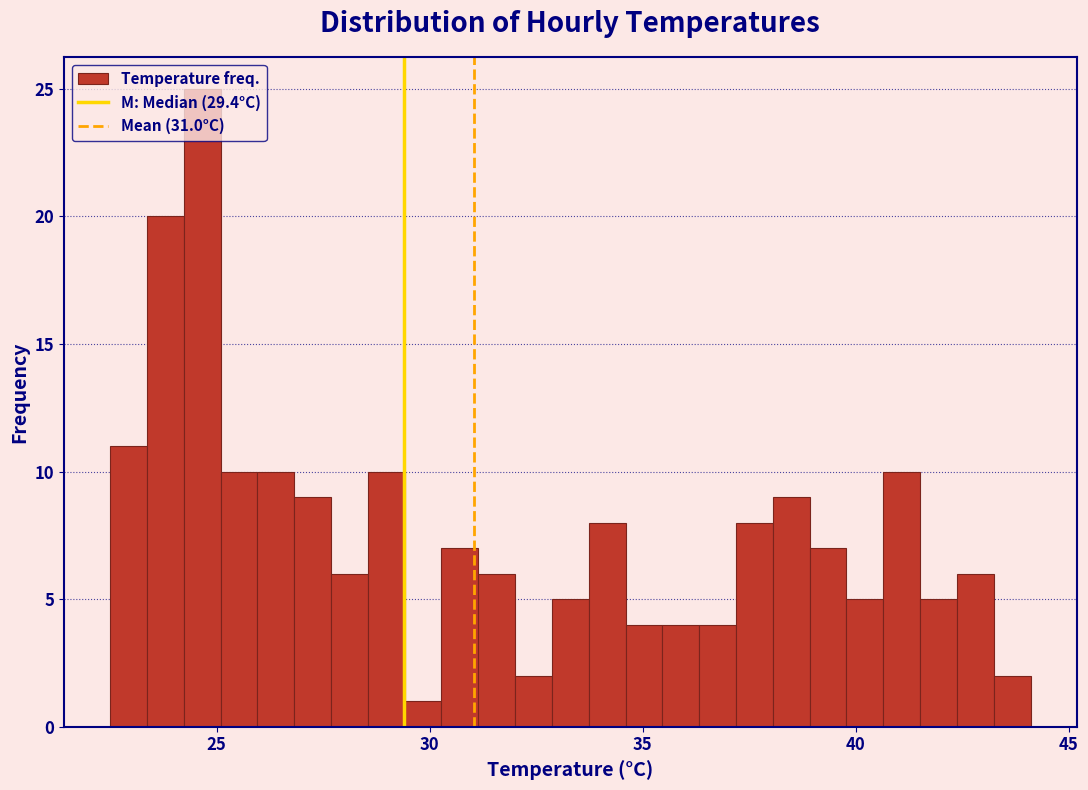

Read against the x-axis, roughly where is the centre of the tallest bar?

24.5